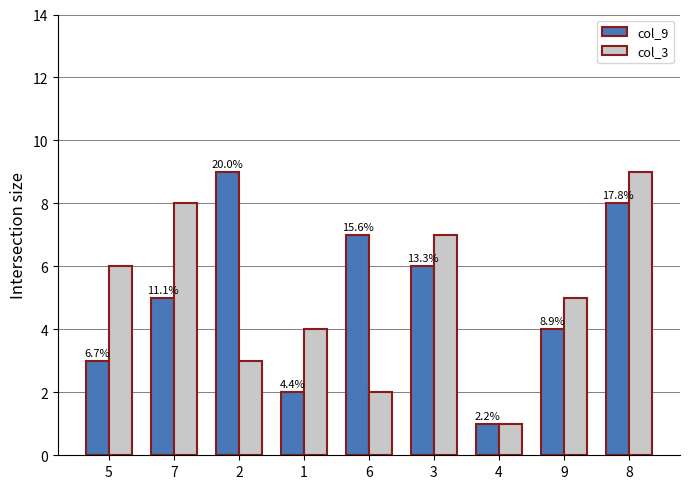

How many groups of bars are there?

9